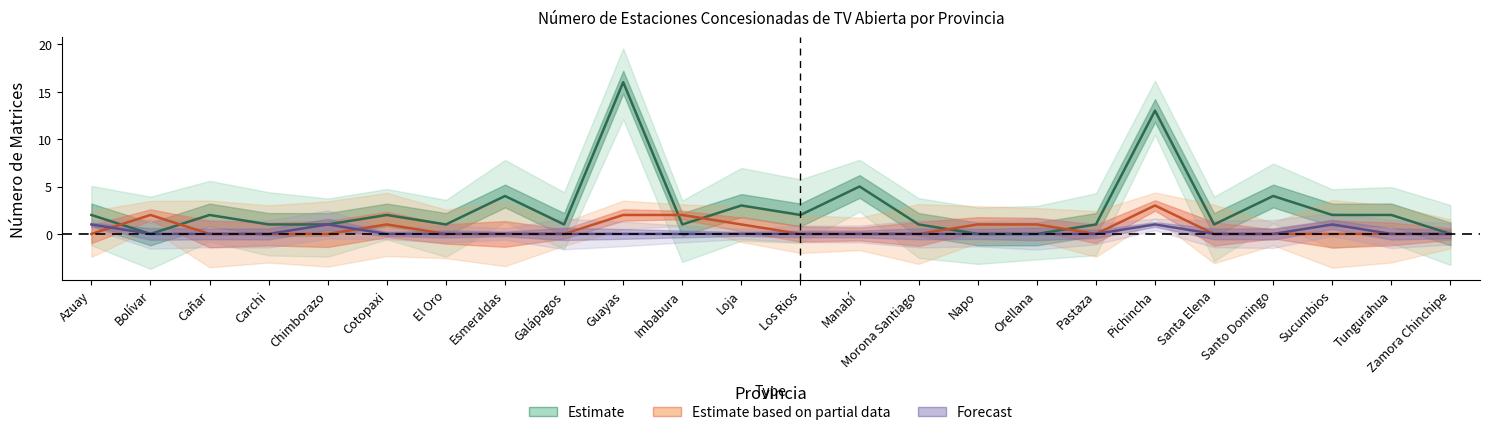

True or false: Servicio Público Matrices has a value of 2 at Bolívar.

True